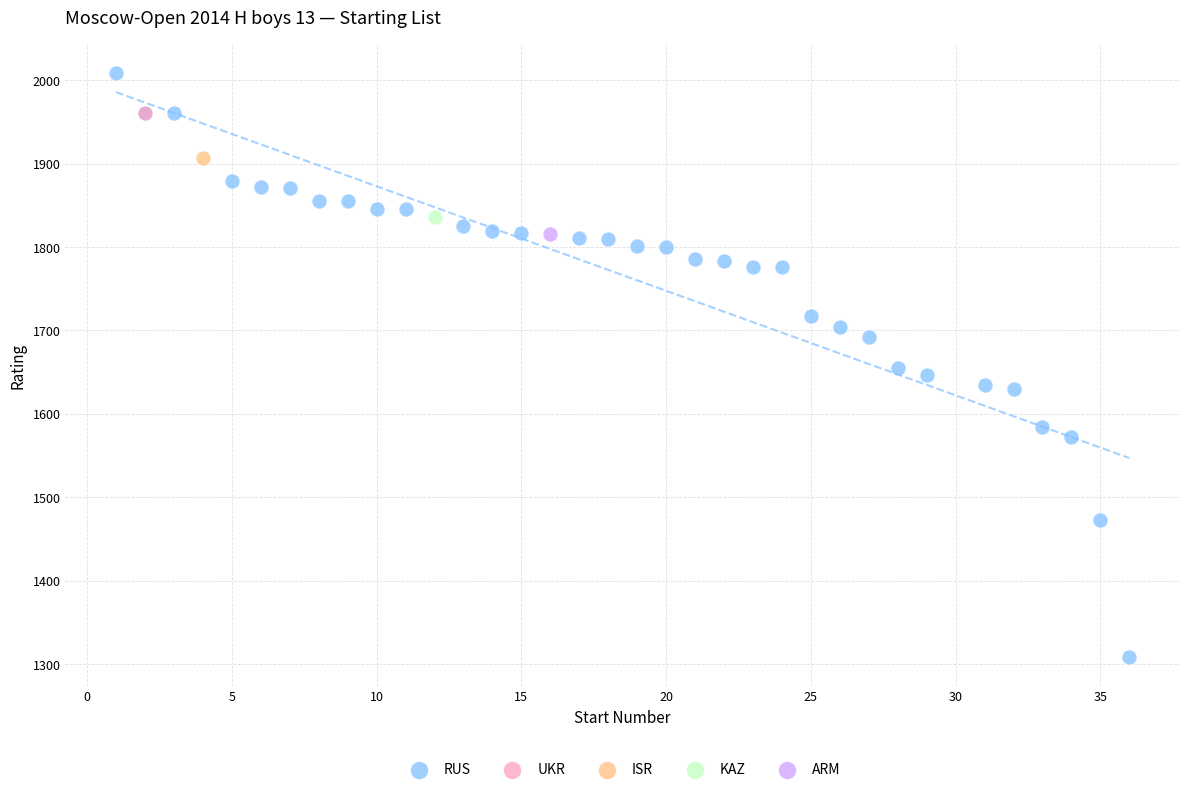

What are all the series names shown in the legend?

RUS, UKR, ISR, KAZ, ARM